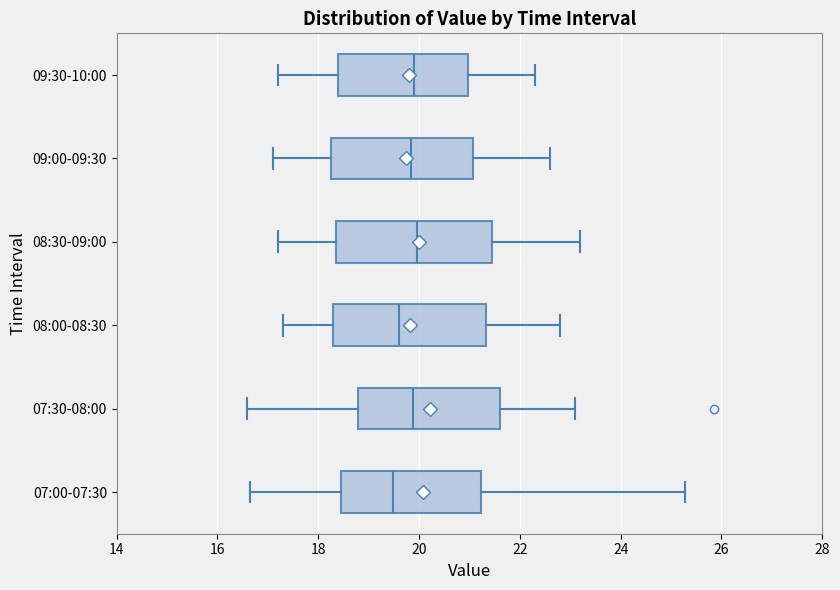

Where does the right whisker of the box for 09:30-10:00 end on the x-axis? The values are not printed on the chart, so give them approximately, as read against the axis.

22.4